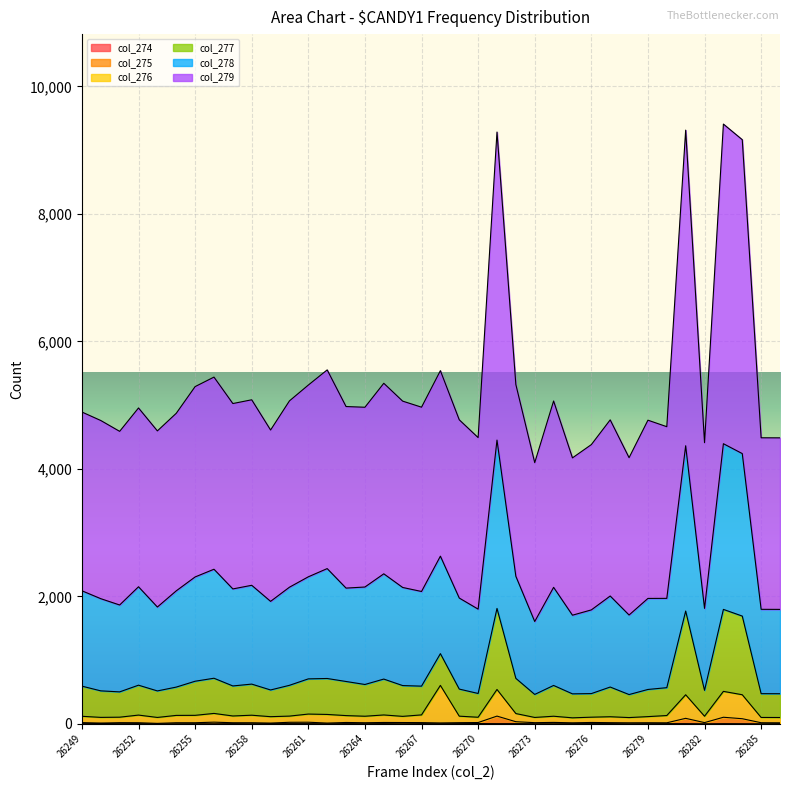

At which label is col_274 closest to 2?

26249